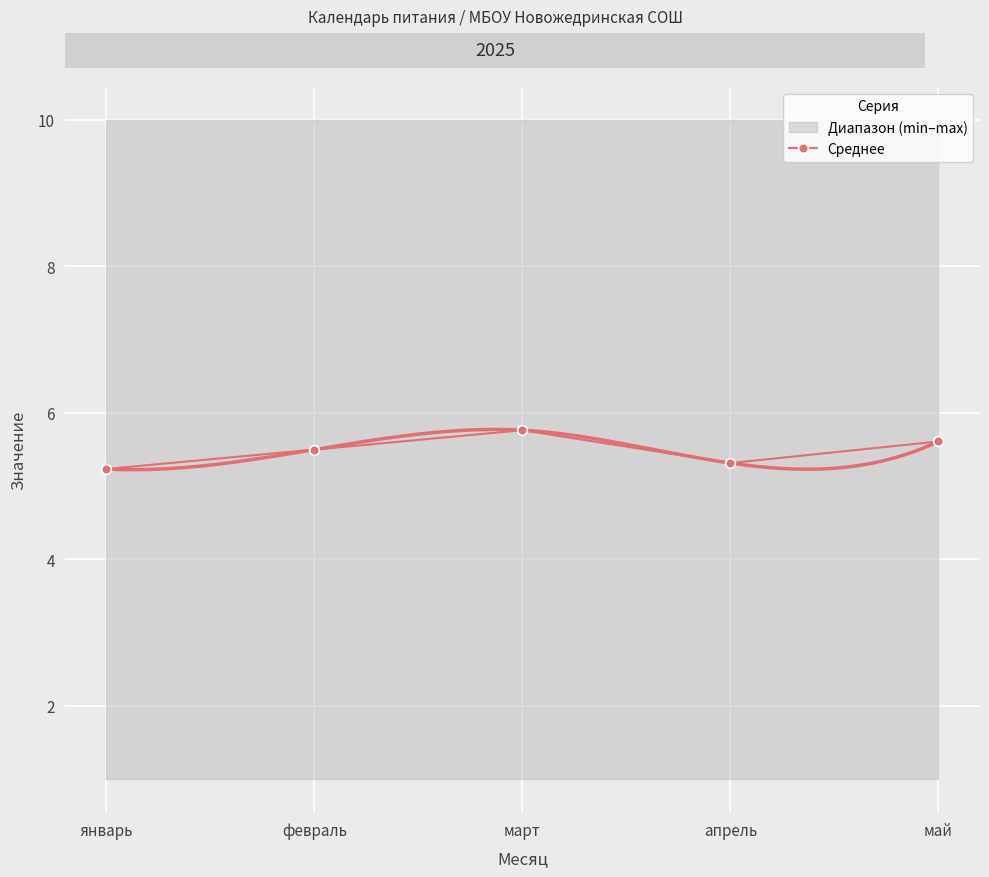

What is the sum of all values?

27.4